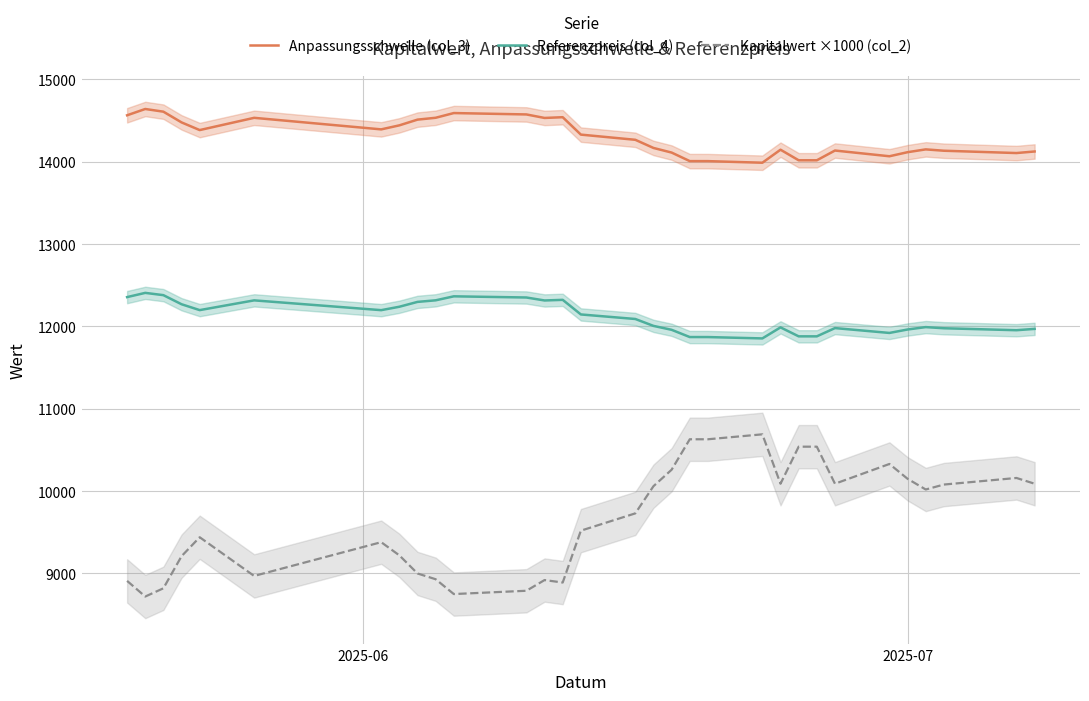

True or false: Kapitalwert ×1000 (col_2) and Referenzpreis (col_4) cross at least once.

False